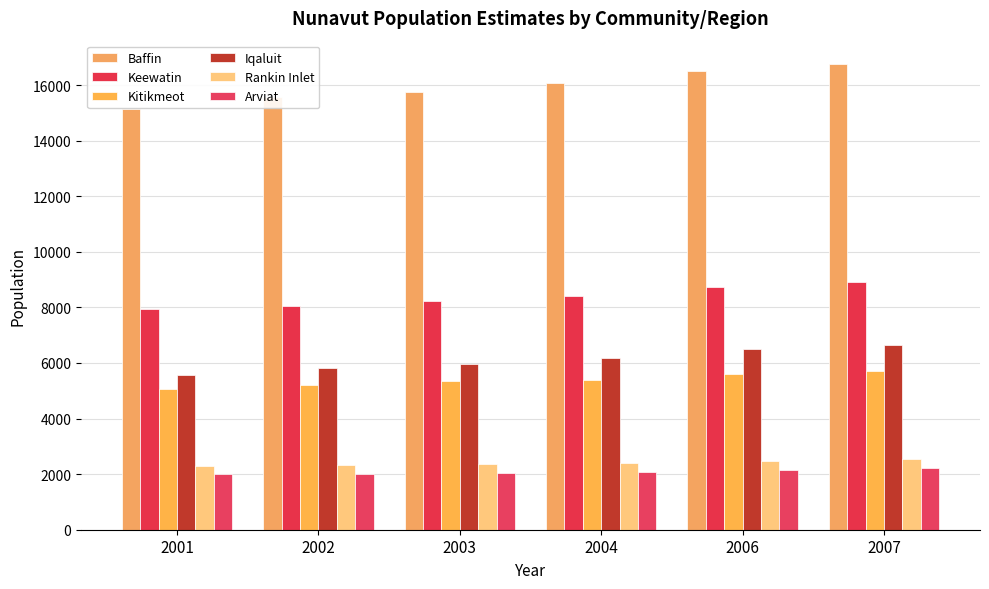

True or false: Rankin Inlet has a value of 4255 at 2006.

False